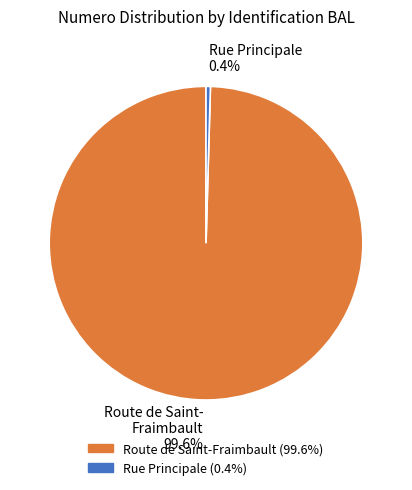

Between Route de Saint- Fraimbault 99.6% and Rue Principale 0.4%, which is larger?

Route de Saint- Fraimbault 99.6%